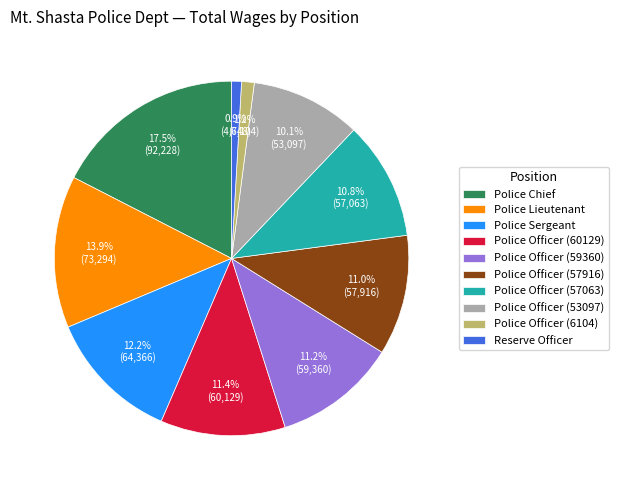

Which category has the biggest portion of the pie?

Police Chief